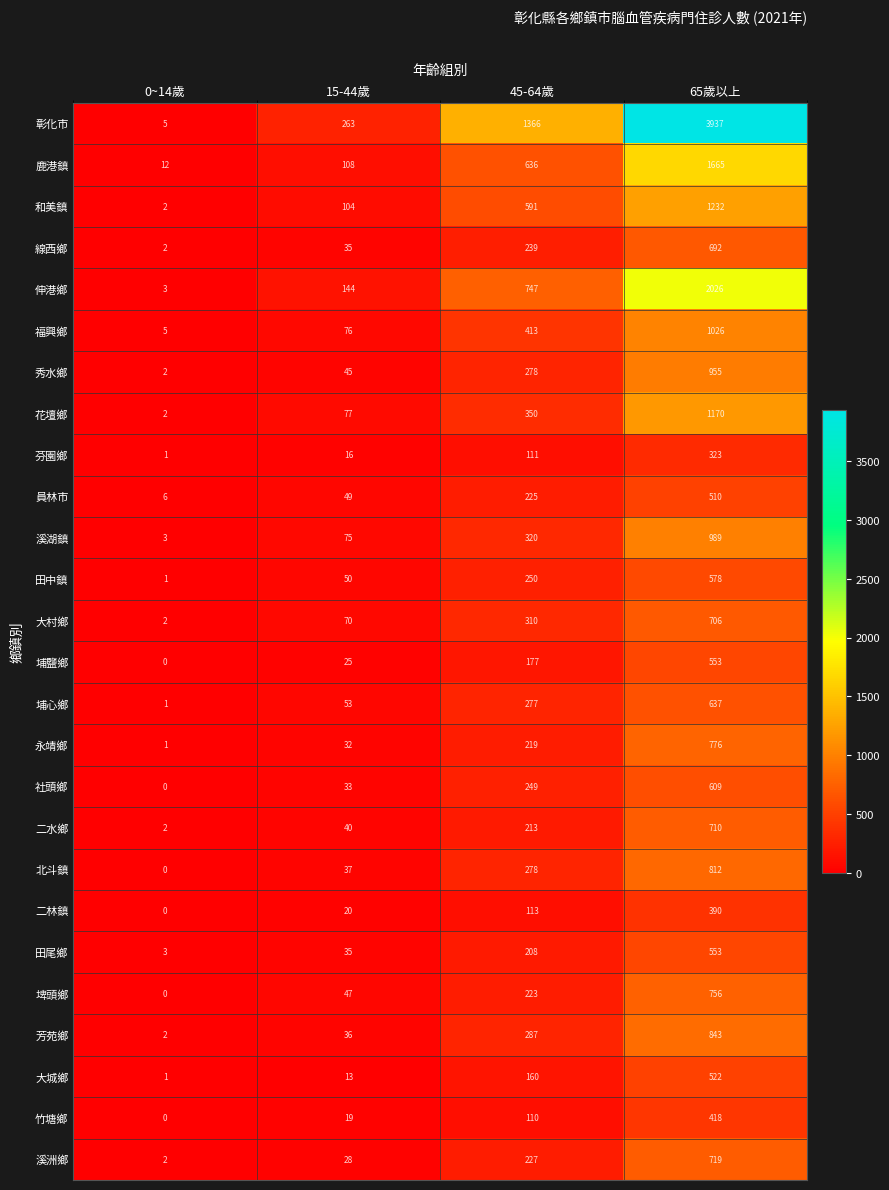

Which series has the largest range (max minus min)?

彰化市